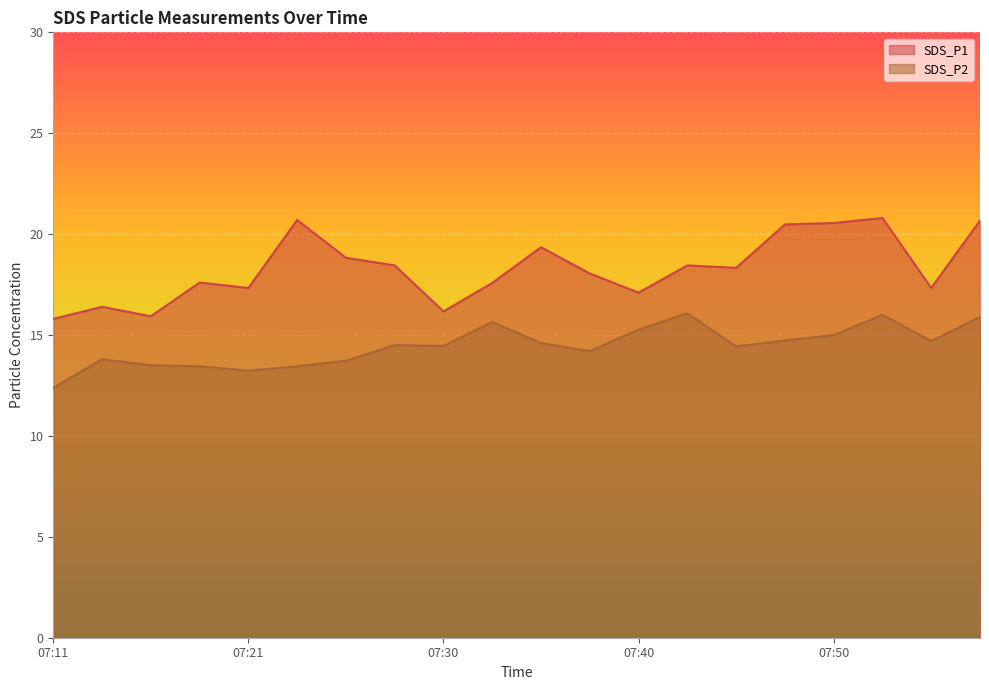

Where does the SDS_P1 series first go above 18?

07:23